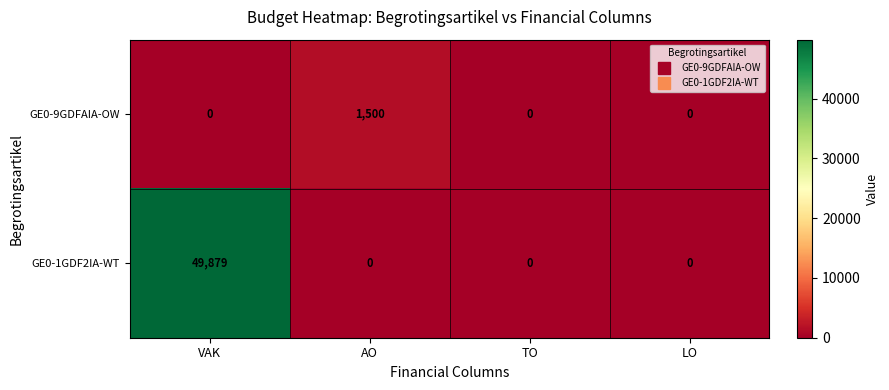

Reading left to right, extract all data points from this chart.

GE0-9GDFAIA-OW: VAK=0	AO=1500	TO=0	LO=0
GE0-1GDF2IA-WT: VAK=49879	AO=0	TO=0	LO=0